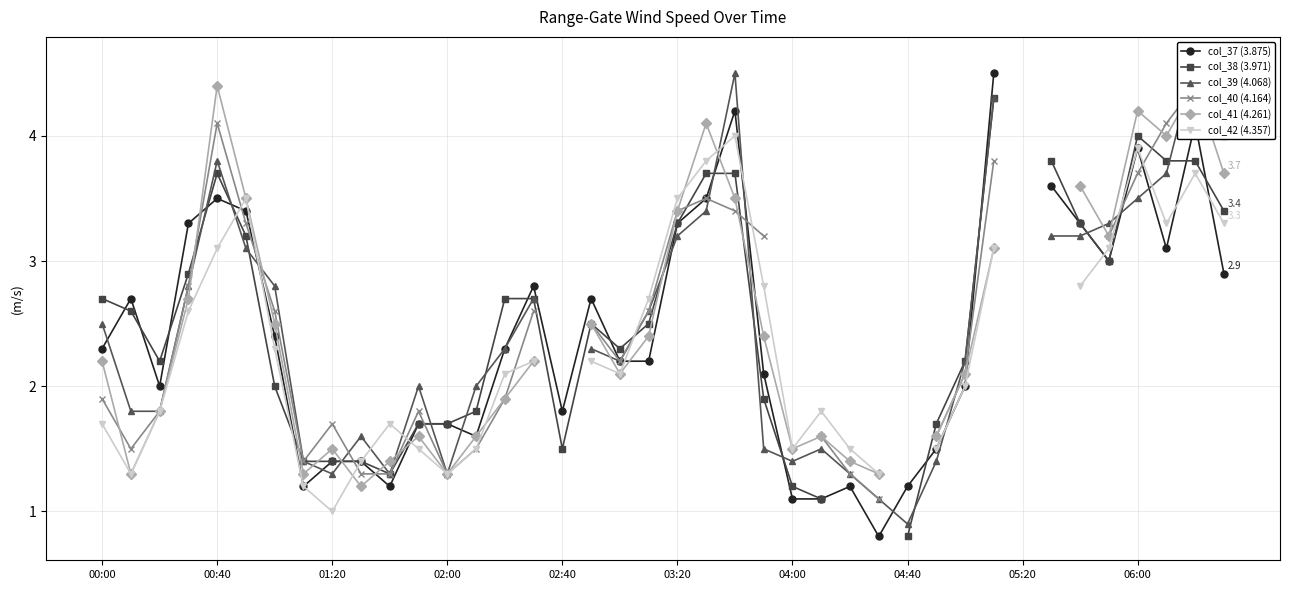

Which series ends up on top after the final intersection of col_41 (4.261) and col_40 (4.164)?

col_40 (4.164)